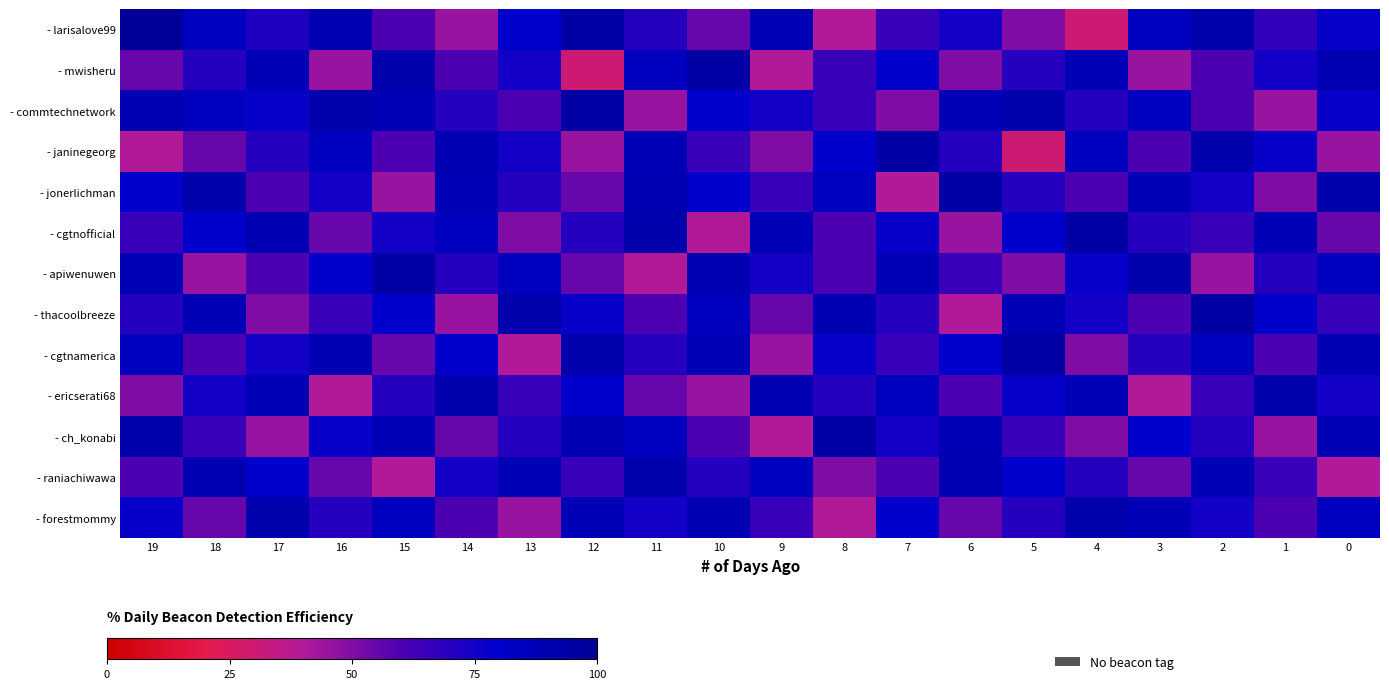

How many series are shown in this chart?

13